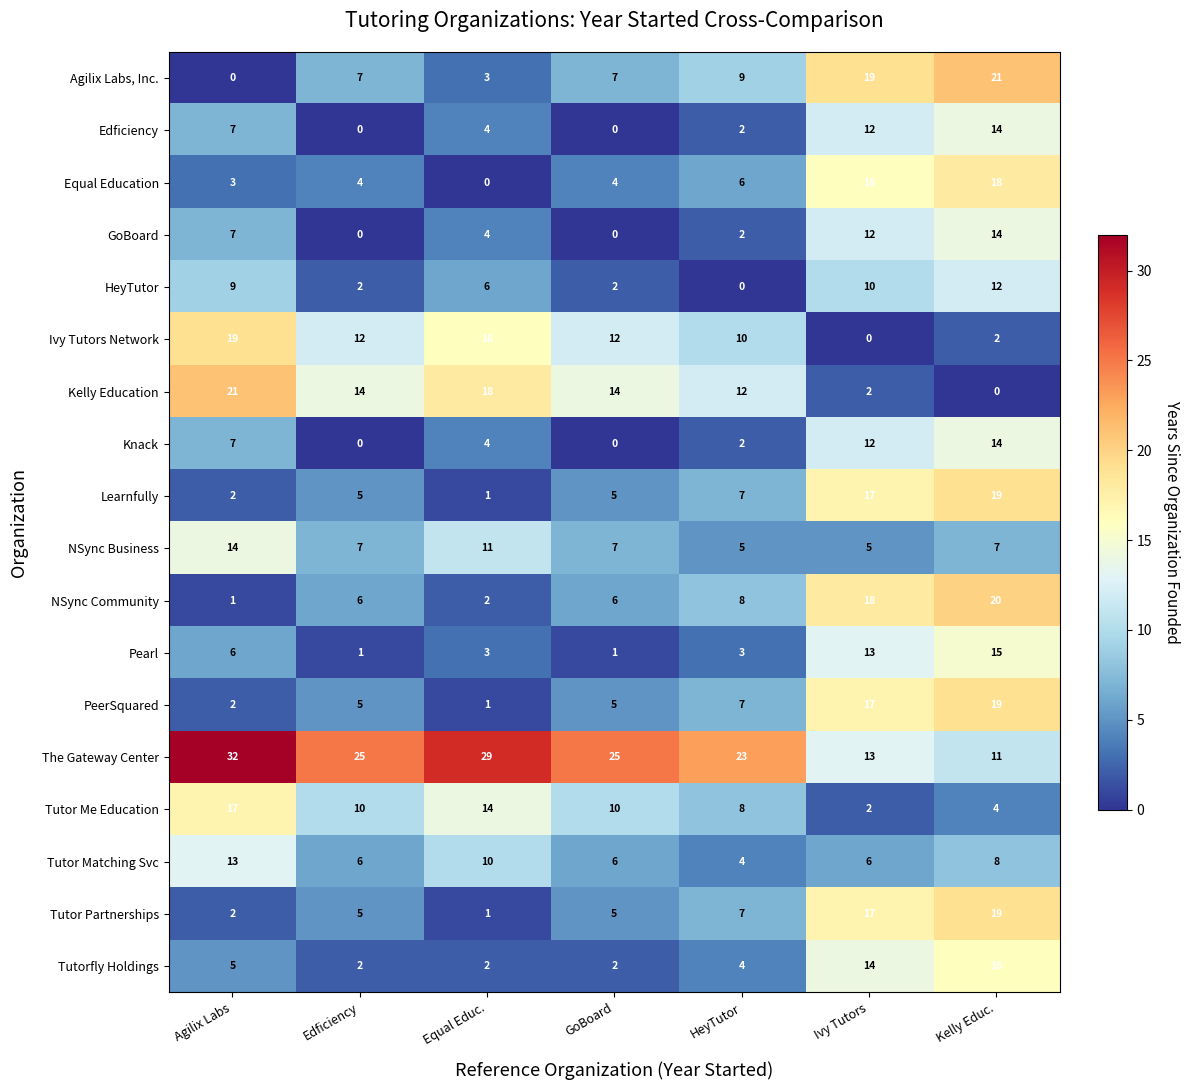

How many data points does each series have?

7